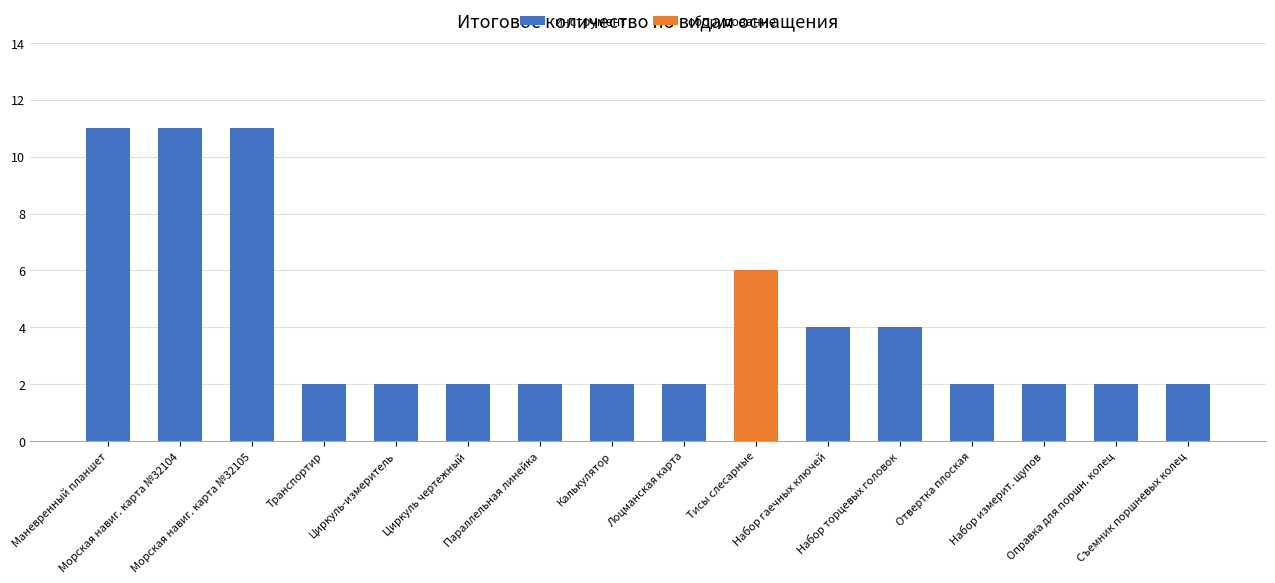

Count the number of data series in this chart.

2